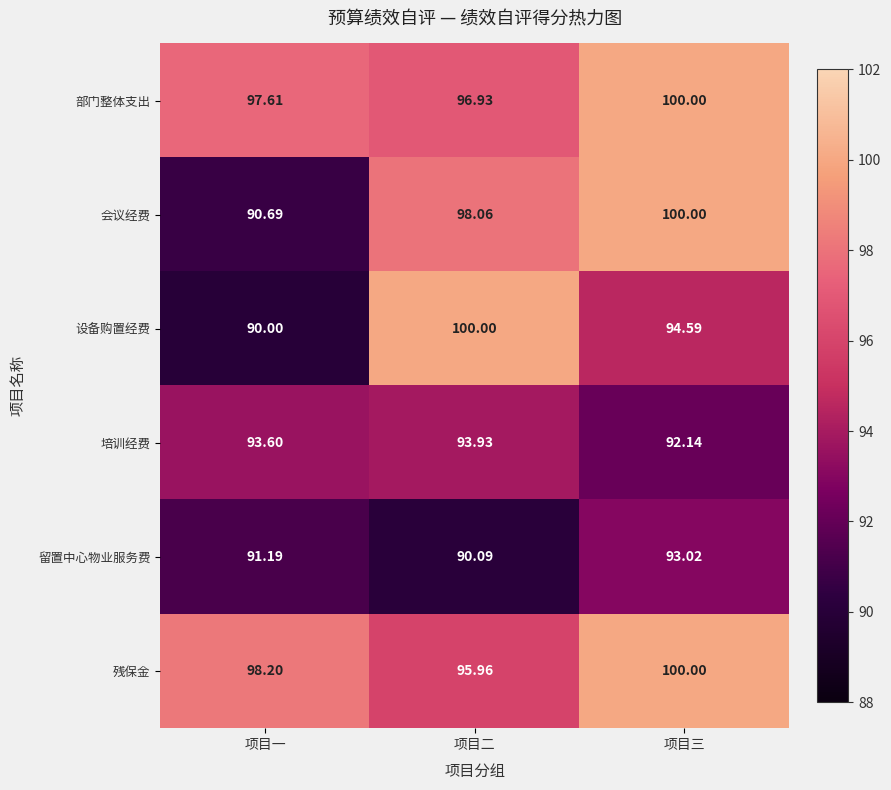

What is the spread (max minus min) of values at 项目三?

7.9